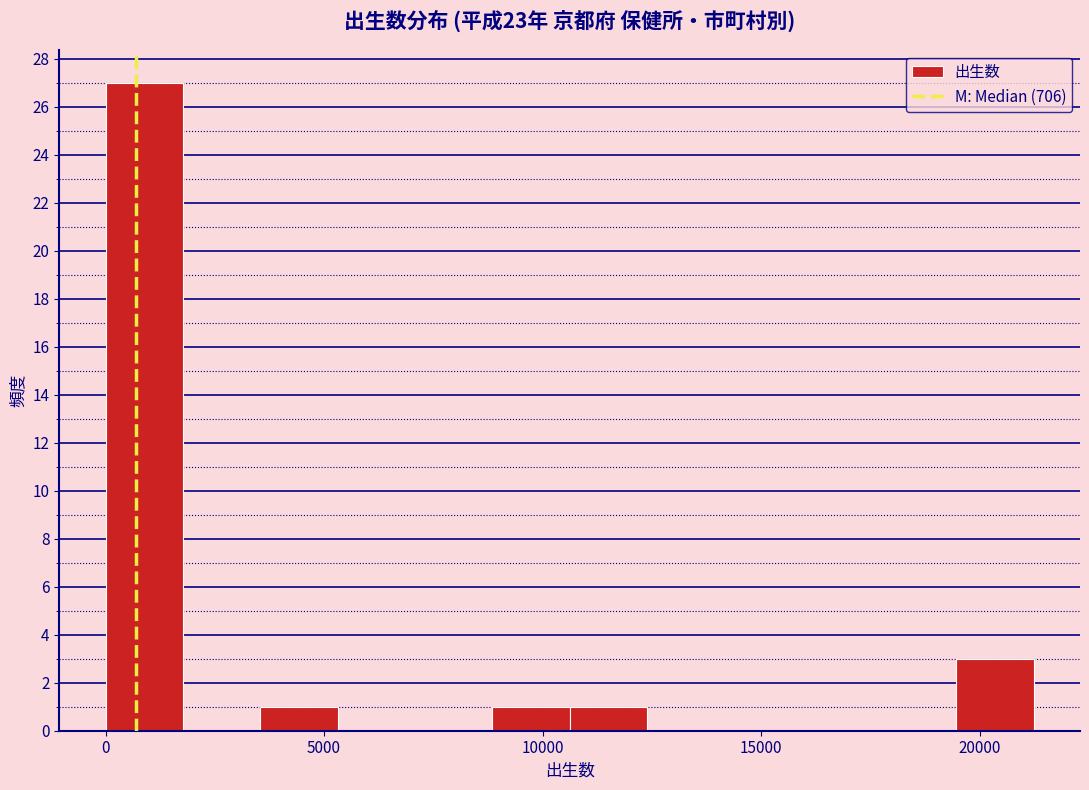

Around what value on the x-axis is the tallest bar? Give the approximate position of its centre, as read against the axis.

1000